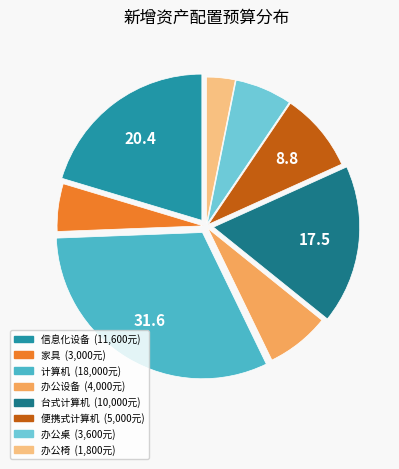

Do 办公设备 and 信息化设备 together represent more than half of the pie?

No